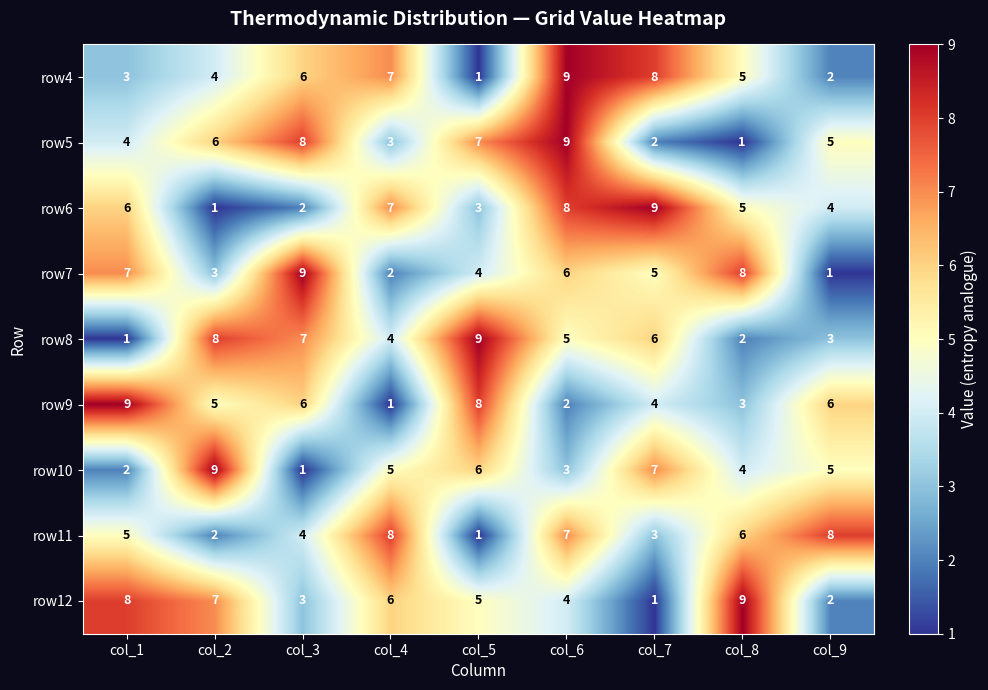

Is the value of row11 at col_8 greater than the value of row4 at col_1?

Yes